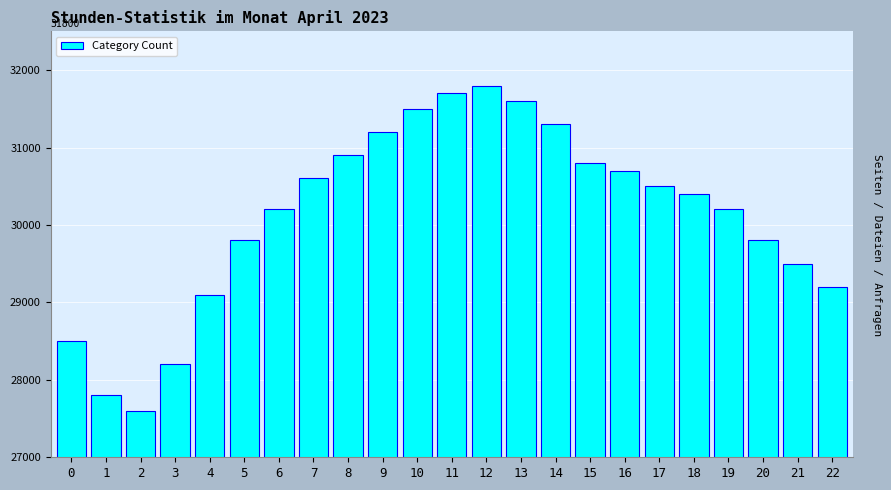

Reading left to right, transcribe all the data shown in this chart.

28500	27800	27600	28200	29100	29800	30200	30600	30900	31200	31500	31700	31800	31600	31300	30800	30700	30500	30400	30200	29800	29500	29200